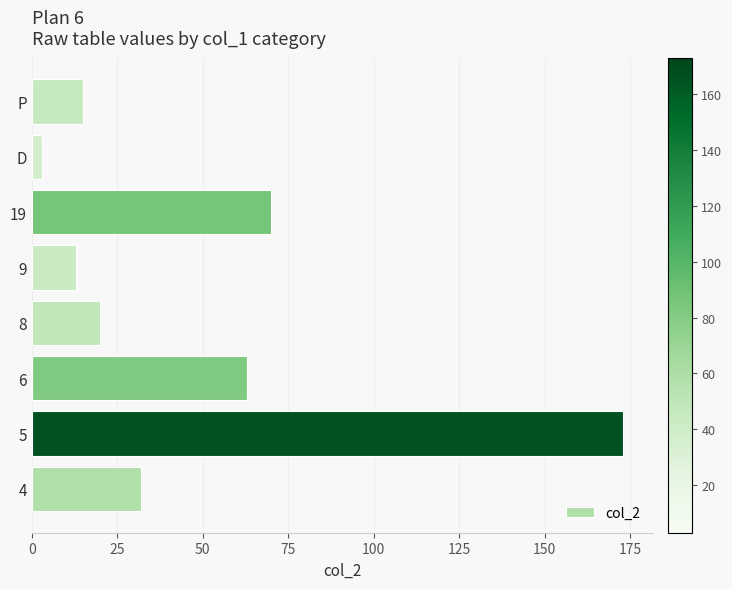

Count the number of categories in the chart.

8